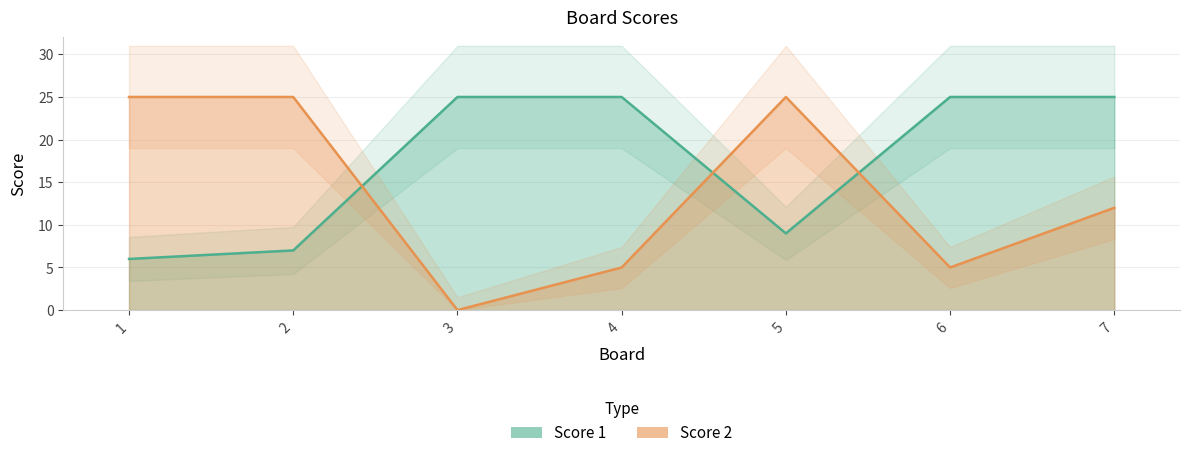

At which category does the chart reach its minimum across all series?

3